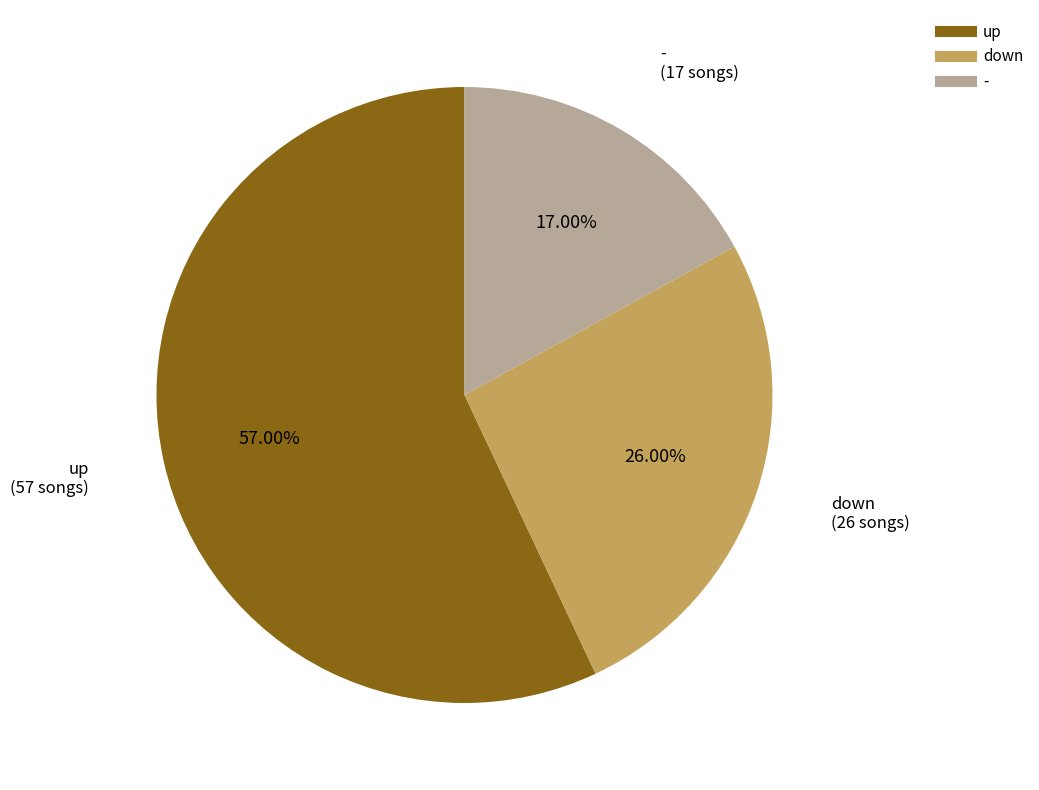

Count the number of slices in the pie.

3